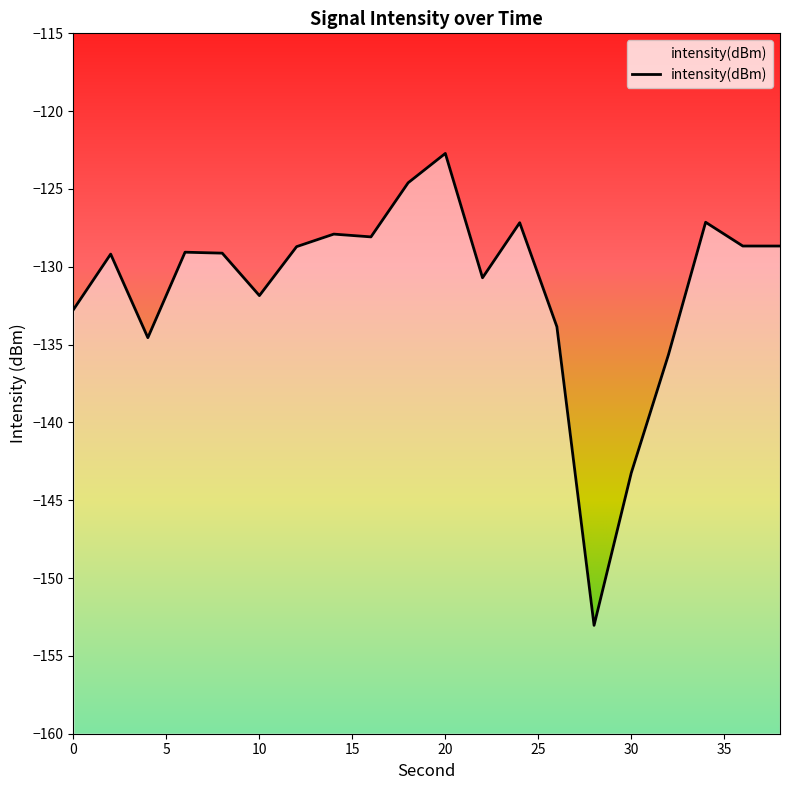

Does the chart display data point markers on the line(s)?

No